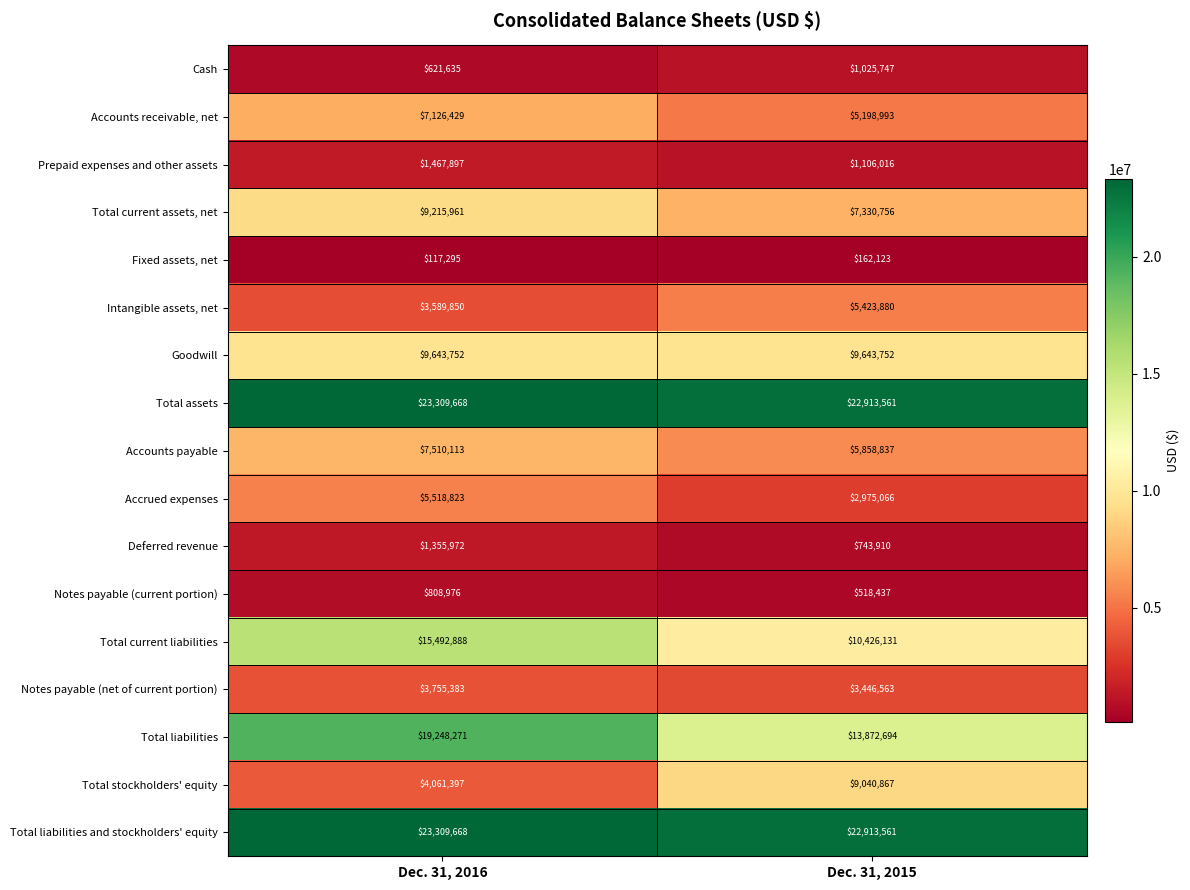

The Total current assets, net series shows 9215961 at Dec. 31, 2016. True or false?

True